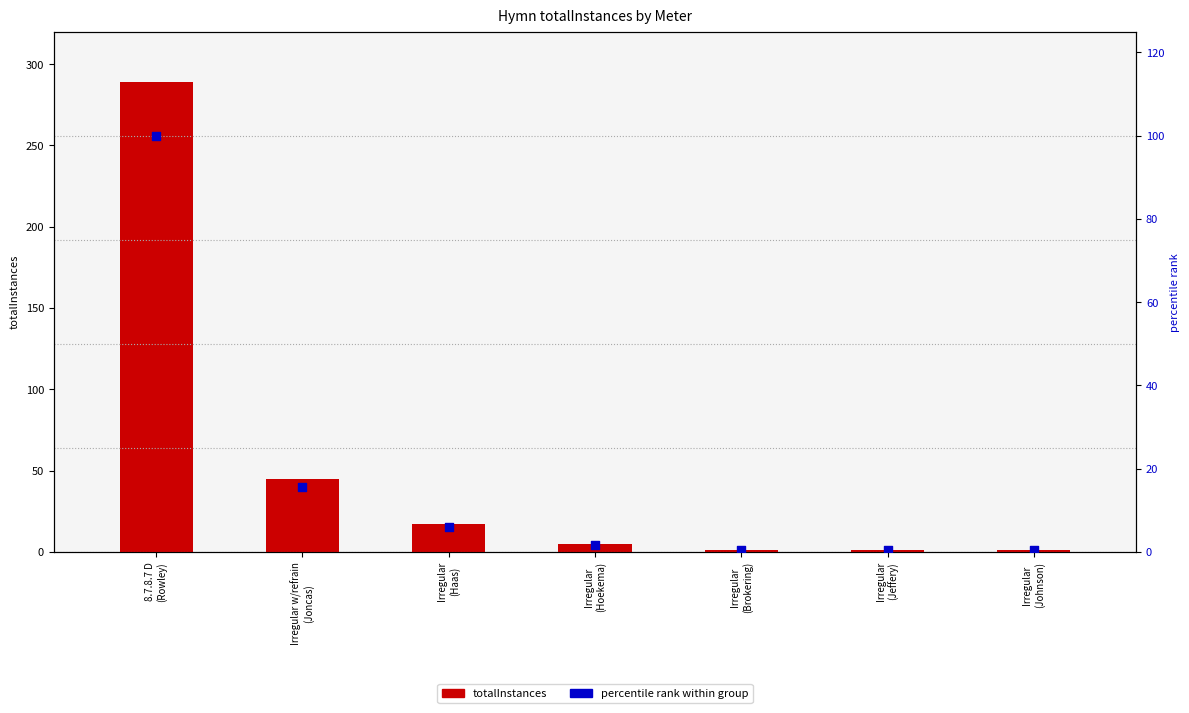

What is the total value across all series at Irregular
(Haas)?

22.9